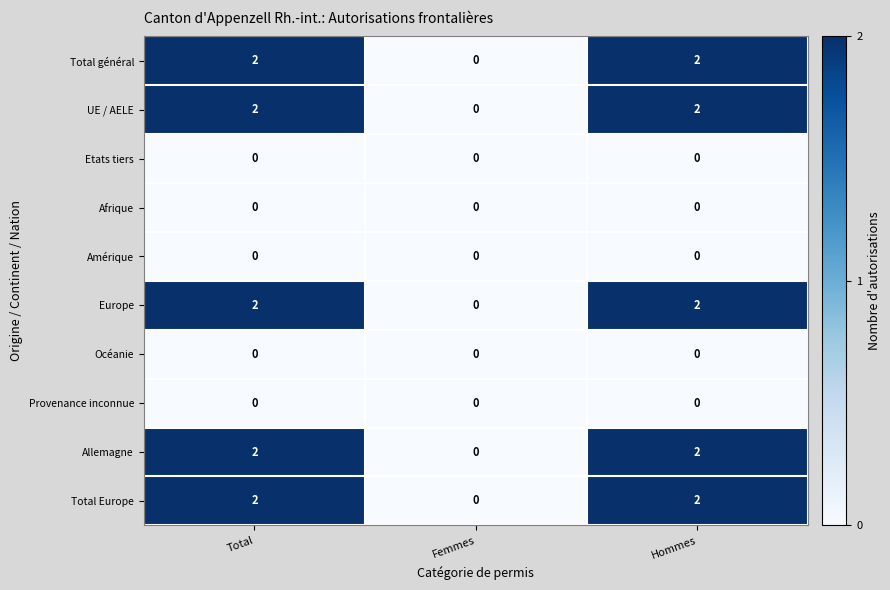

What is the total value across all series at Hommes?

10